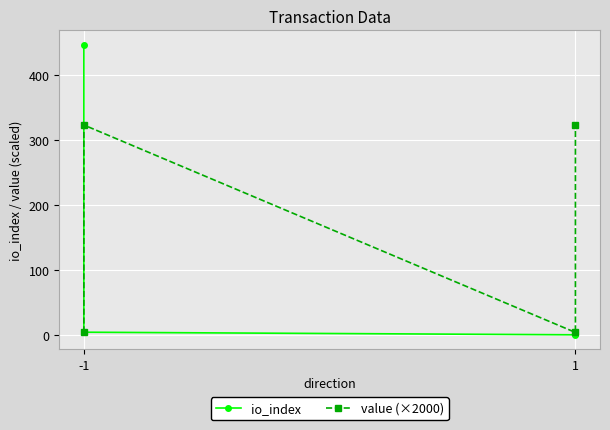

At which category is the sum across all series the highest?

-1